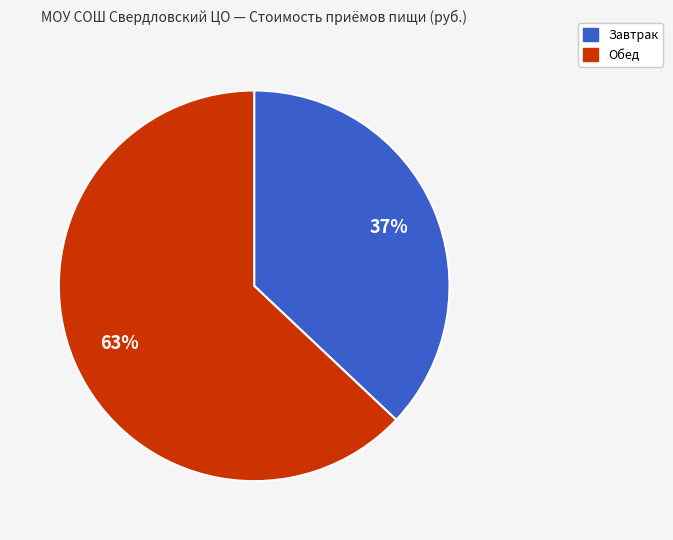

Count the number of slices in the pie.

2